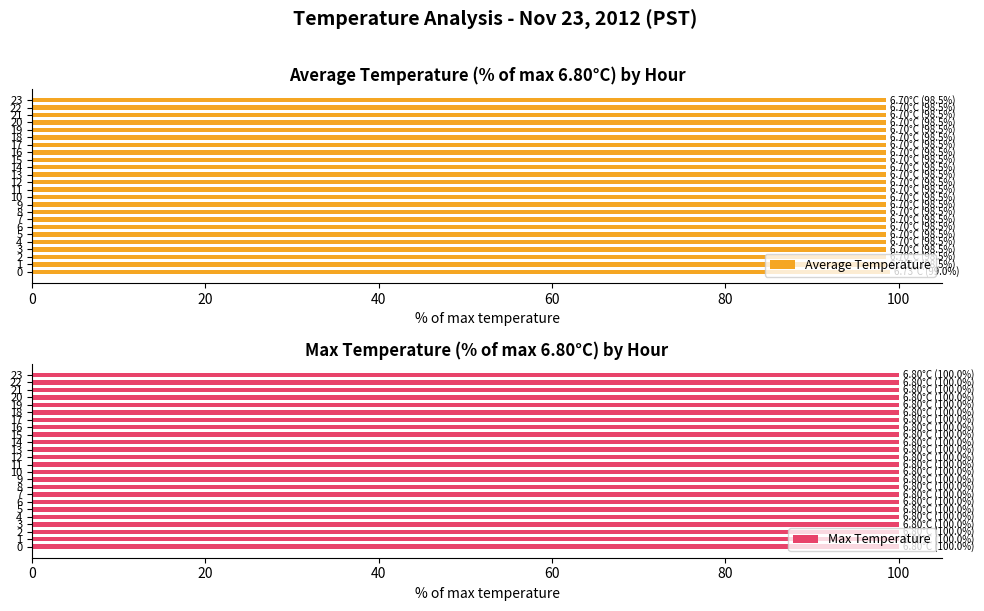

What is the sum of the Average Temperature values at 18 and 16?

197.1